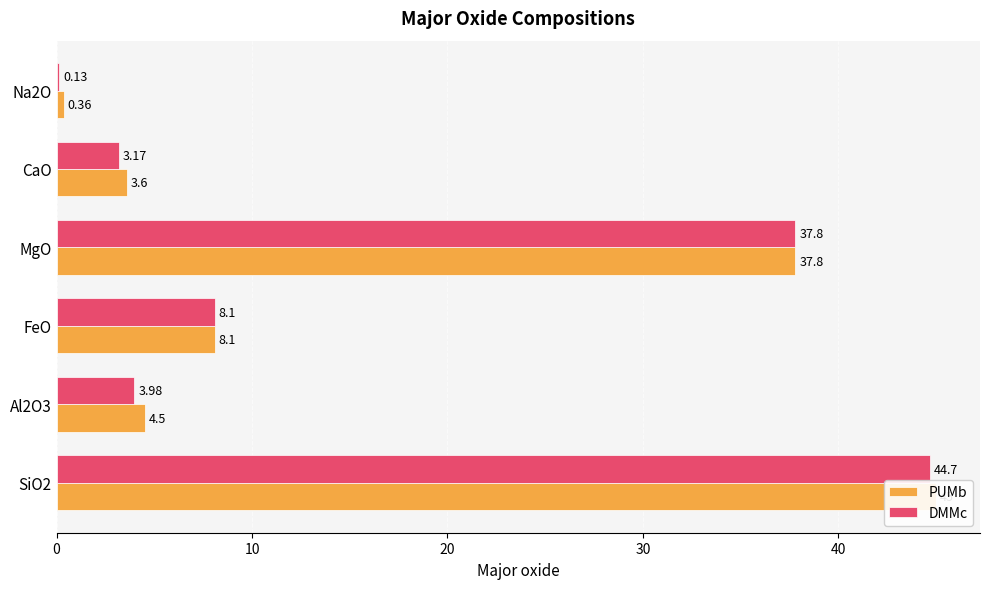

At Al2O3, list the series in order from largest to smallest.

PUMb, DMMc